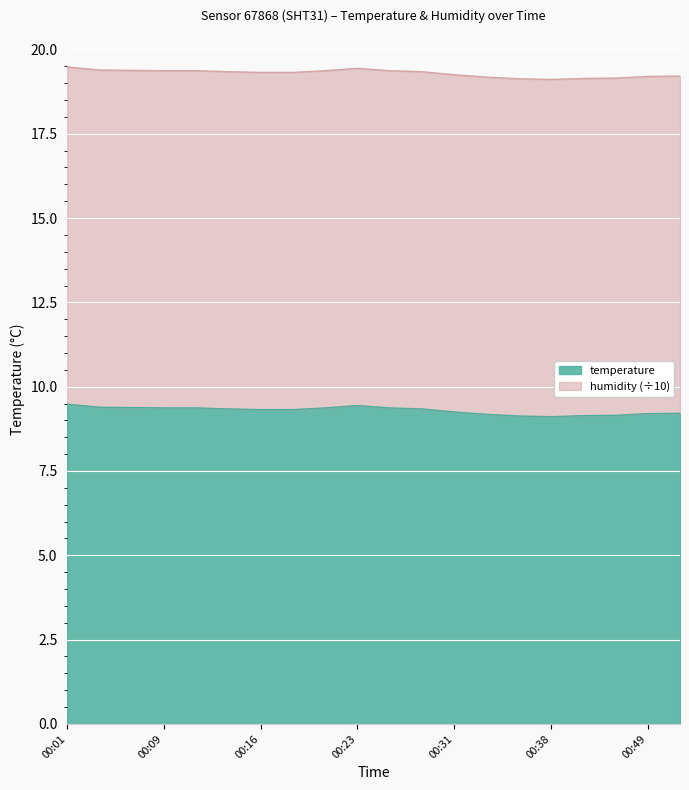

Rank the categories by value from lowest to highest.

00:38, 00:36, 00:41, 00:46, 00:33, 00:49, 00:51, 00:31, 00:16, 00:18, 00:14, 00:28, 00:09, 00:11, 00:21, 00:26, 00:06, 00:04, 00:23, 00:01